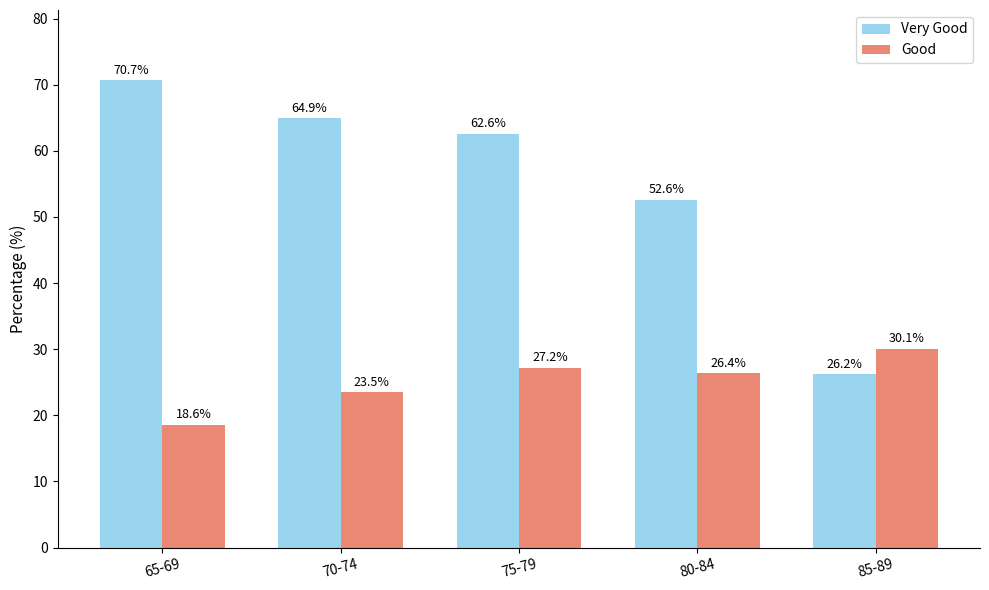

What is the value of the Very Good bar at the 4th from the left?

52.6